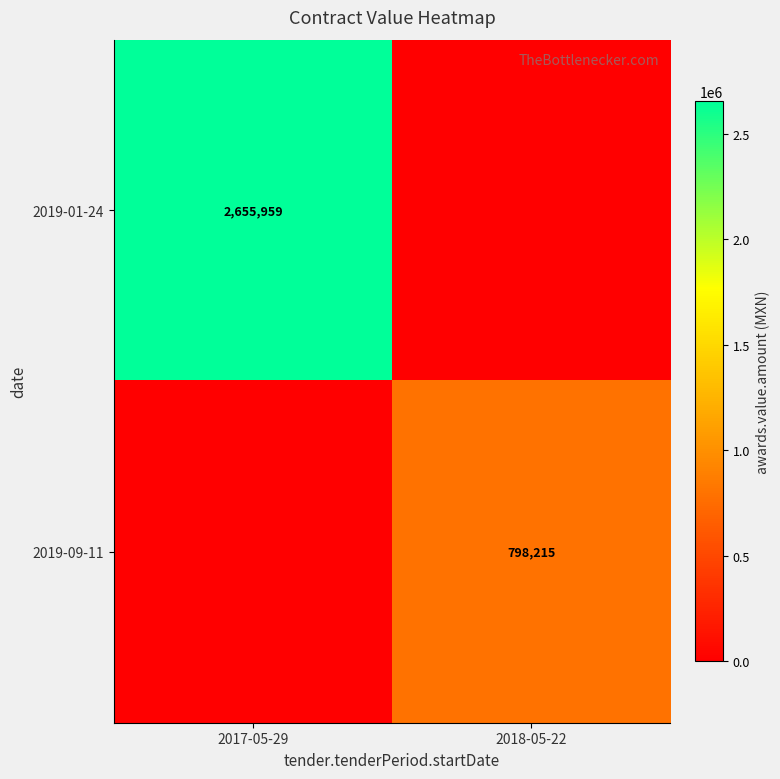

The value of 2019-01-24 at 2017-05-29 is 2655959. True or false?

True